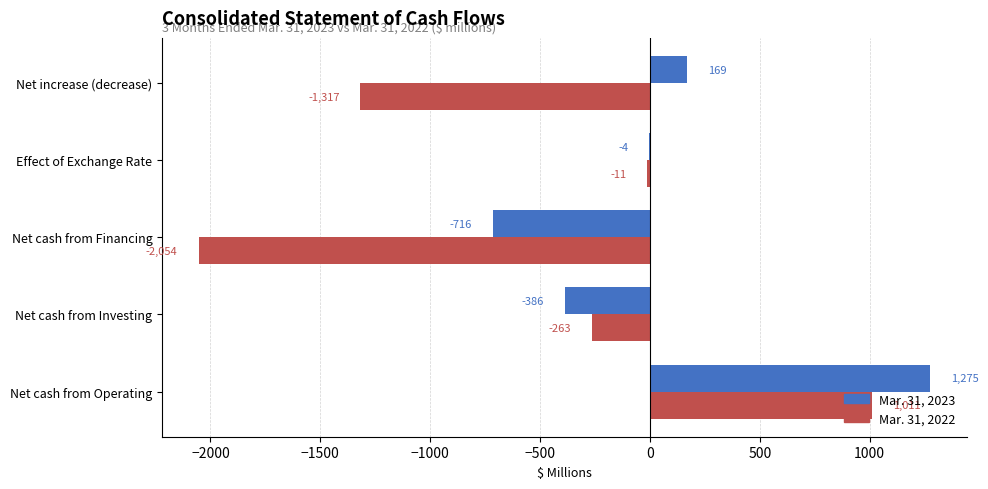

Is it true that Mar. 31, 2023 equals -386 at Net cash from Investing?

True